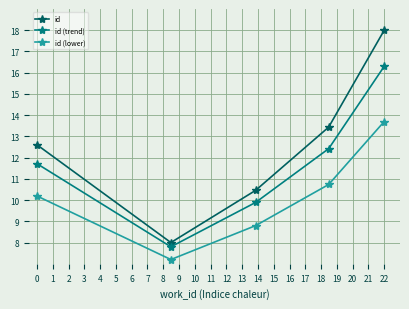

Reading right to left, list all the values displayed in this chart.

id: 18.0	13.4	10.5	8.0	12.6
id (trend): 16.3	12.4	9.9	7.8	11.7
id (lower): 13.7	10.7	8.8	7.2	10.2